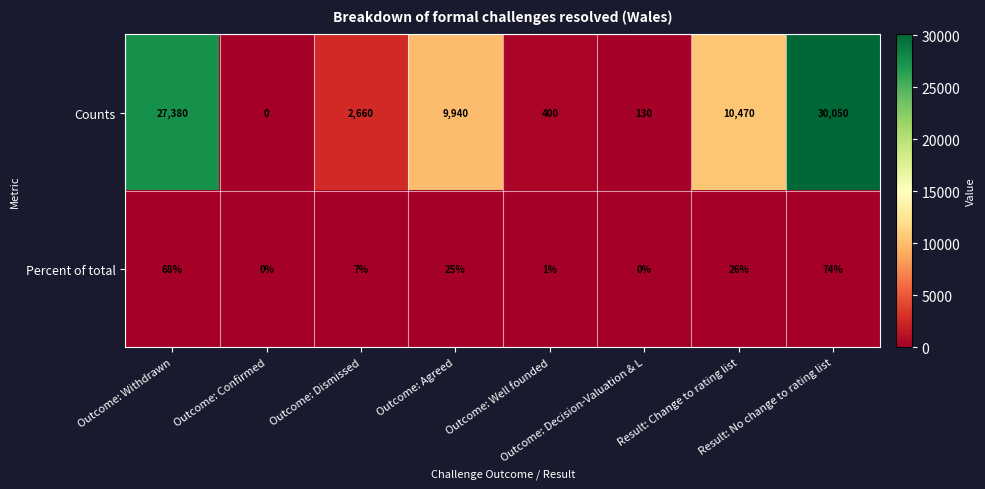

What is the difference between the maximum and second lowest values in the Counts series?

29920